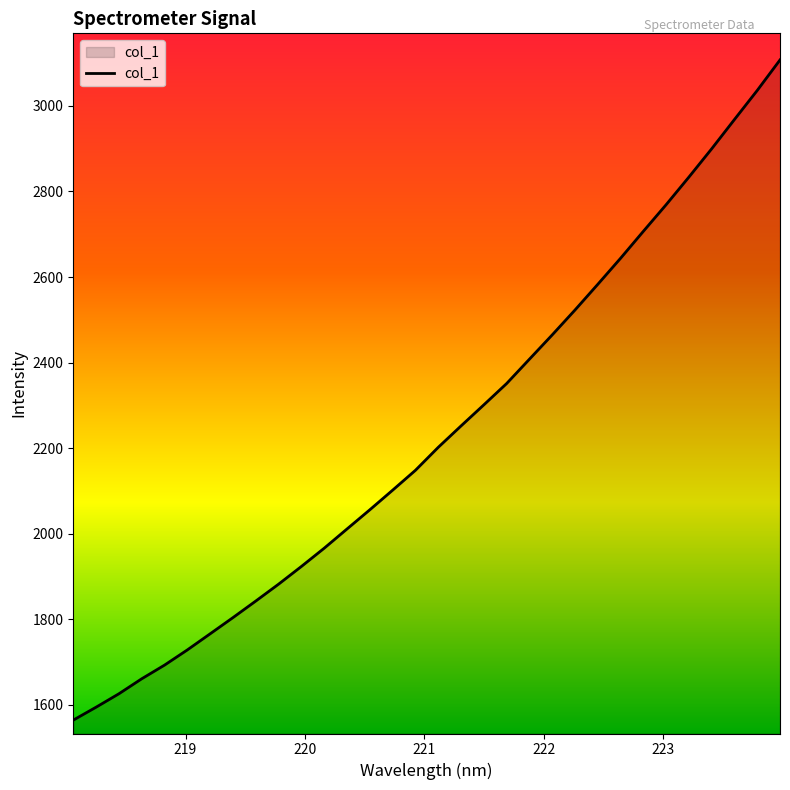

What is the minimum value shown in the chart?

1564.6